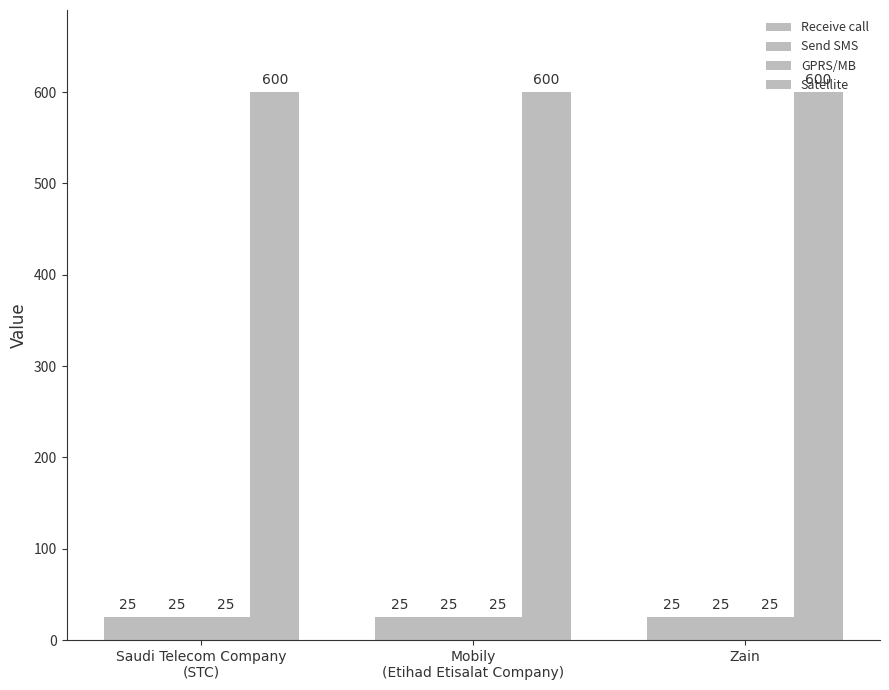

How many bars are there in total?

12